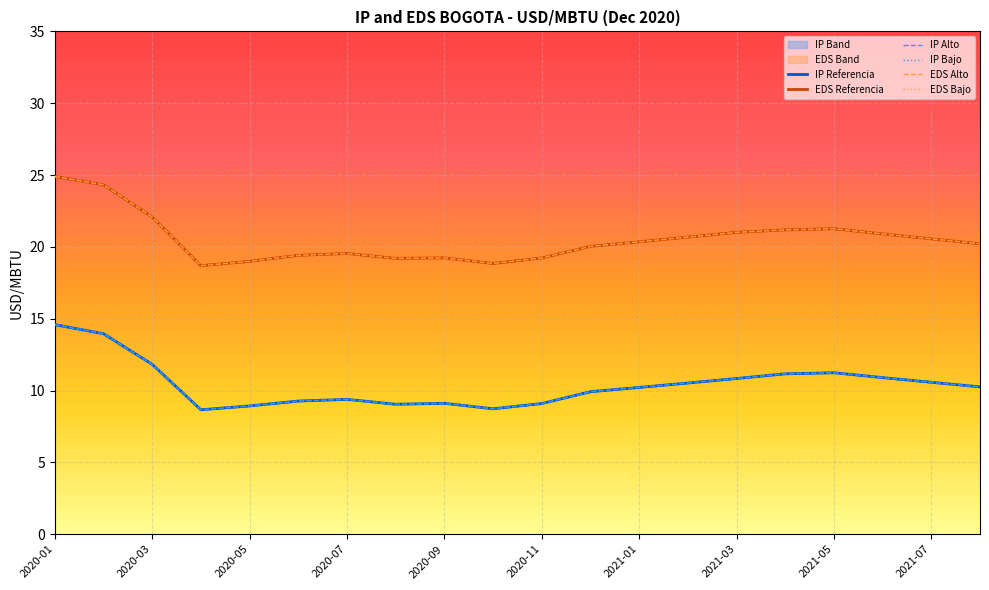

The IP Bajo series shows 13.1 at 2020-07. True or false?

False